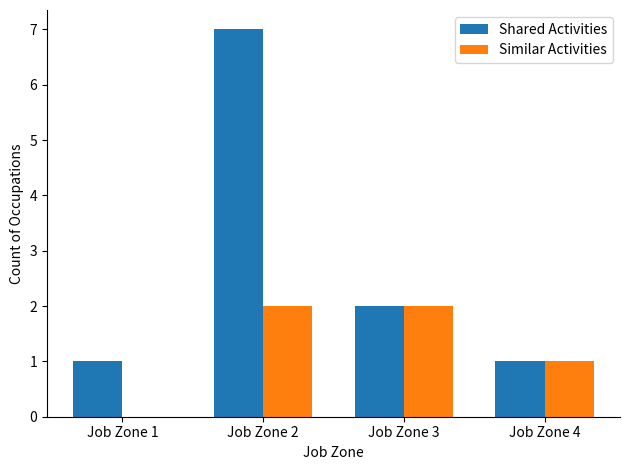

What is the greatest value displayed?

7